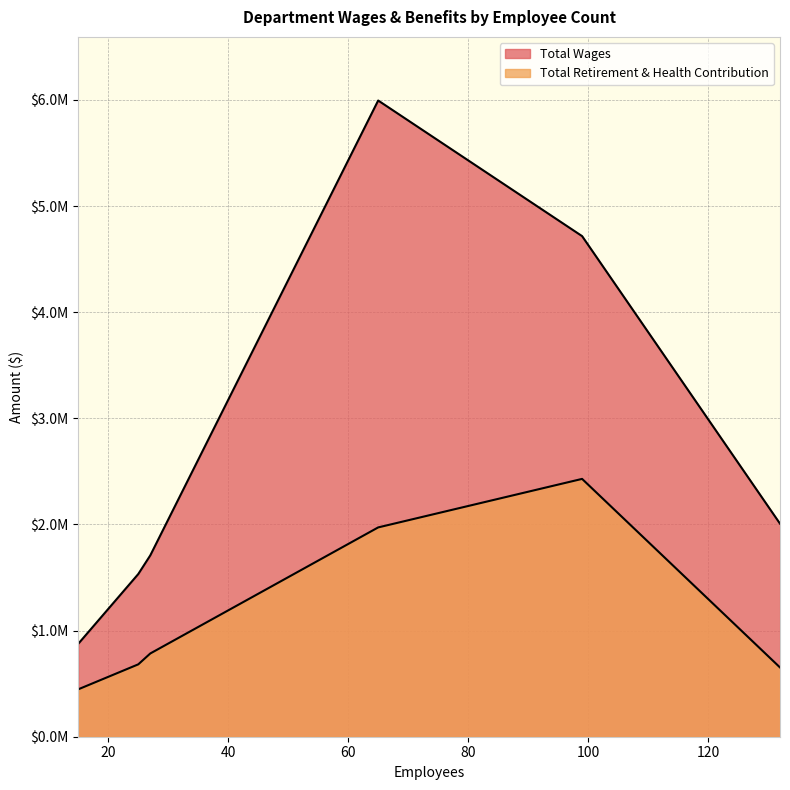

Rank the series by their maximum value, from lowest to highest.

Total Retirement & Health Contribution, Total Wages